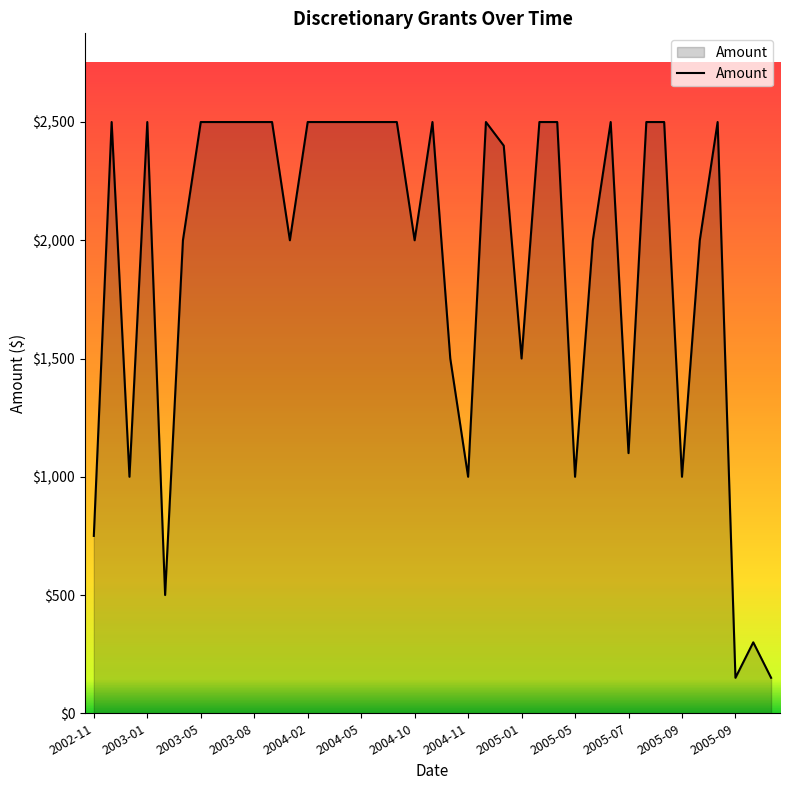

How many lines are shown in the chart?

1